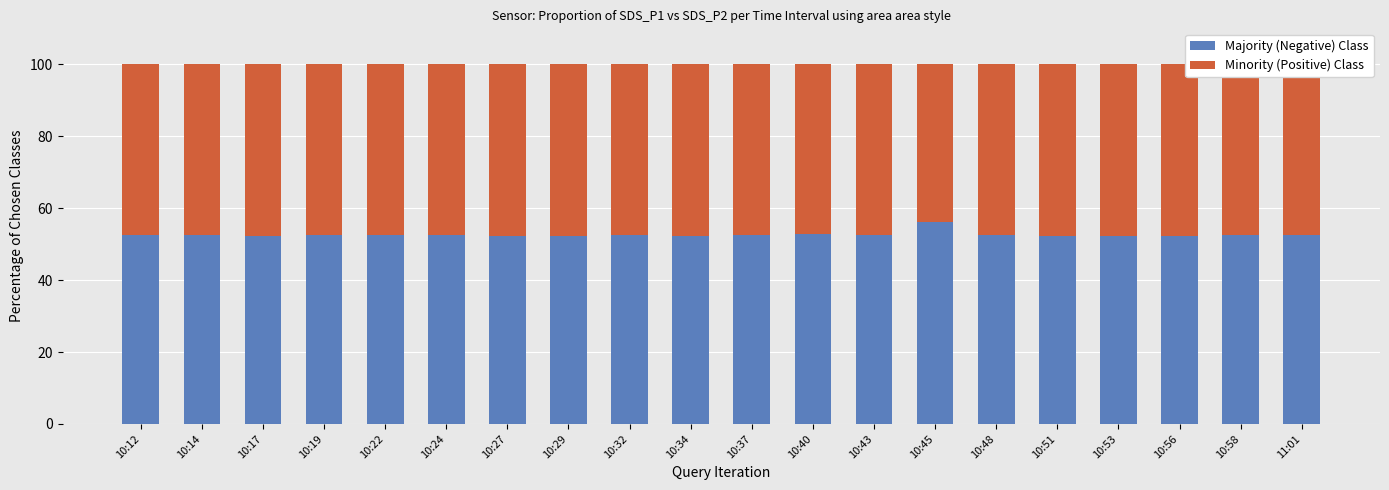

Which category has the highest value in the Majority (Negative) Class series?

10:45